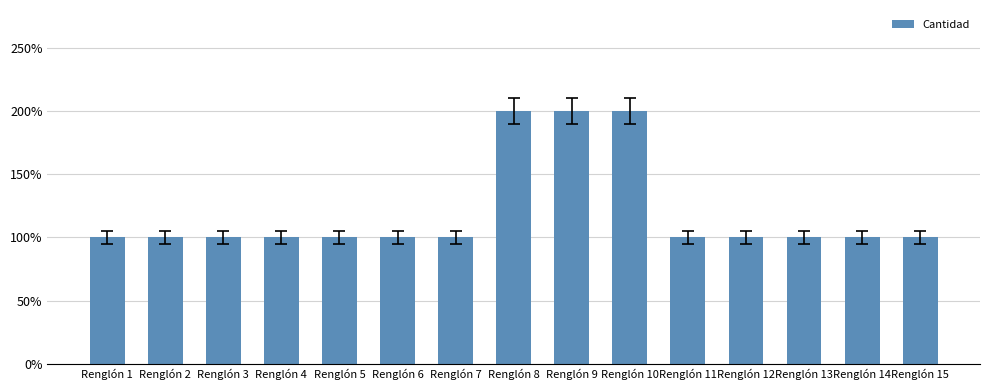

What is the sum of the values at Renglón 6 and Renglón 14?

2